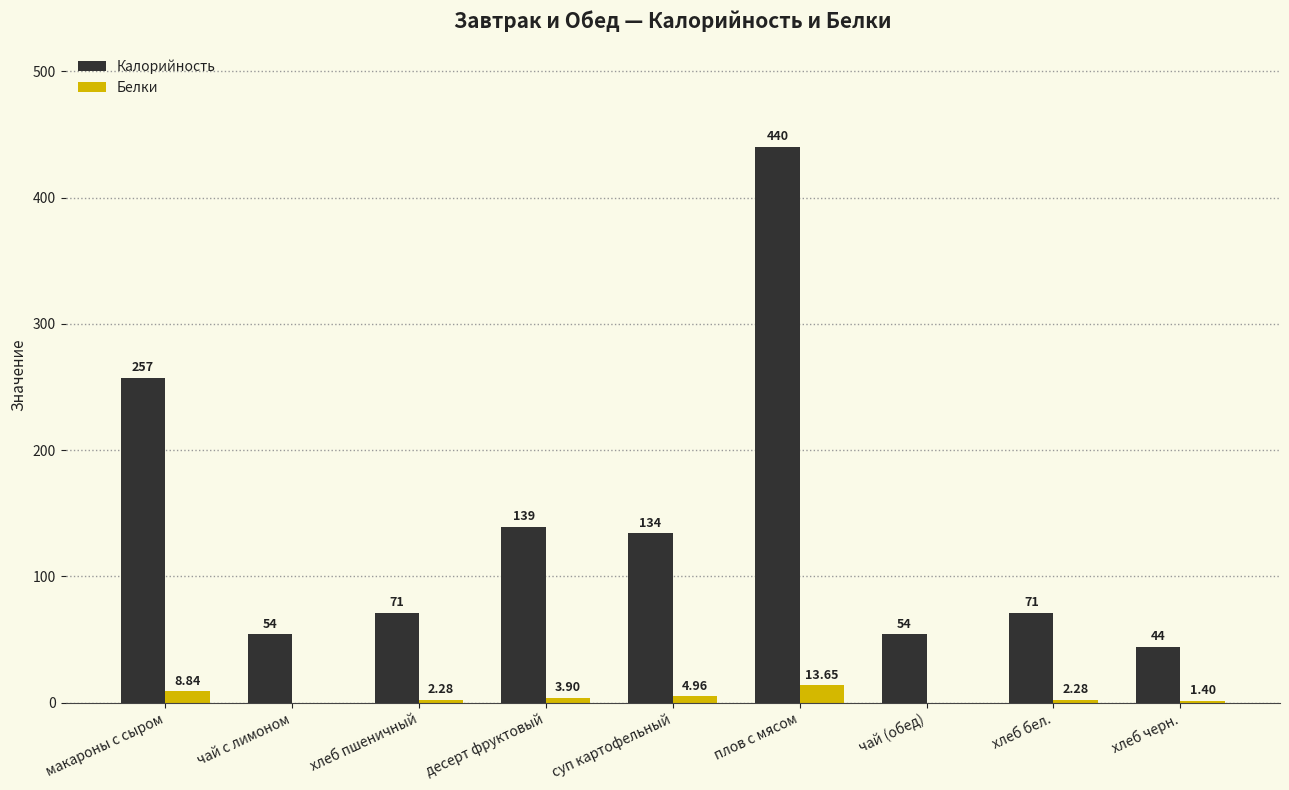

What is the sum of all Калорийность values?

1264.0